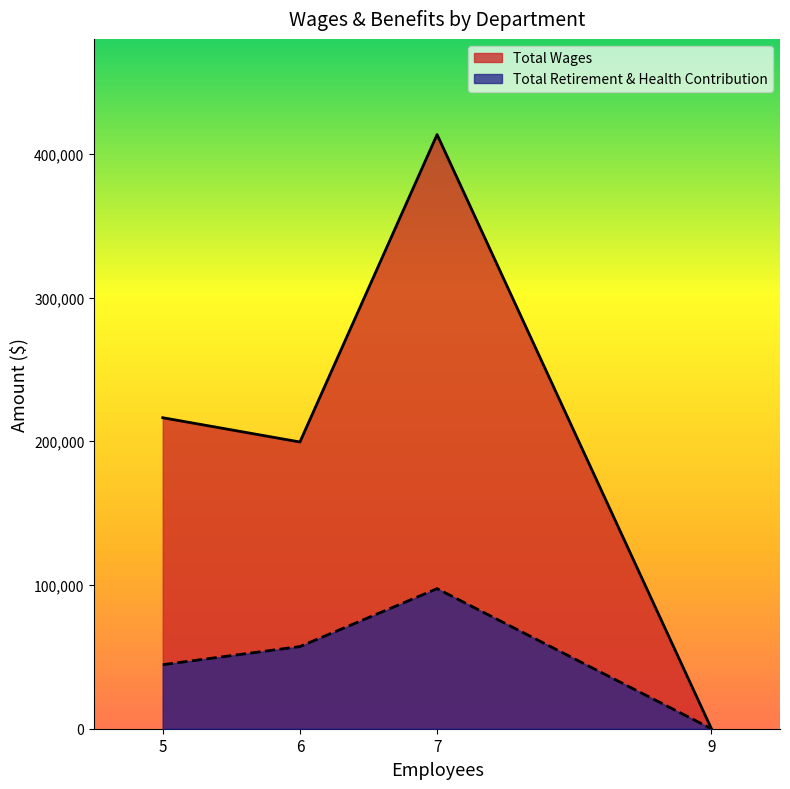

True or false: Total Wages has more than 2 interior local peaks.

False